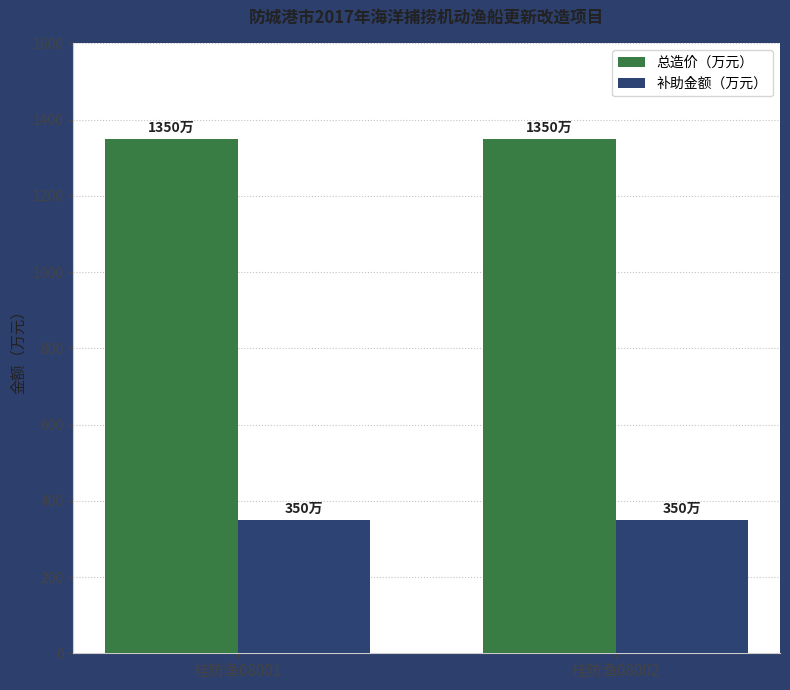

What is the difference between the highest and lowest values at 桂防渔08002?

1000